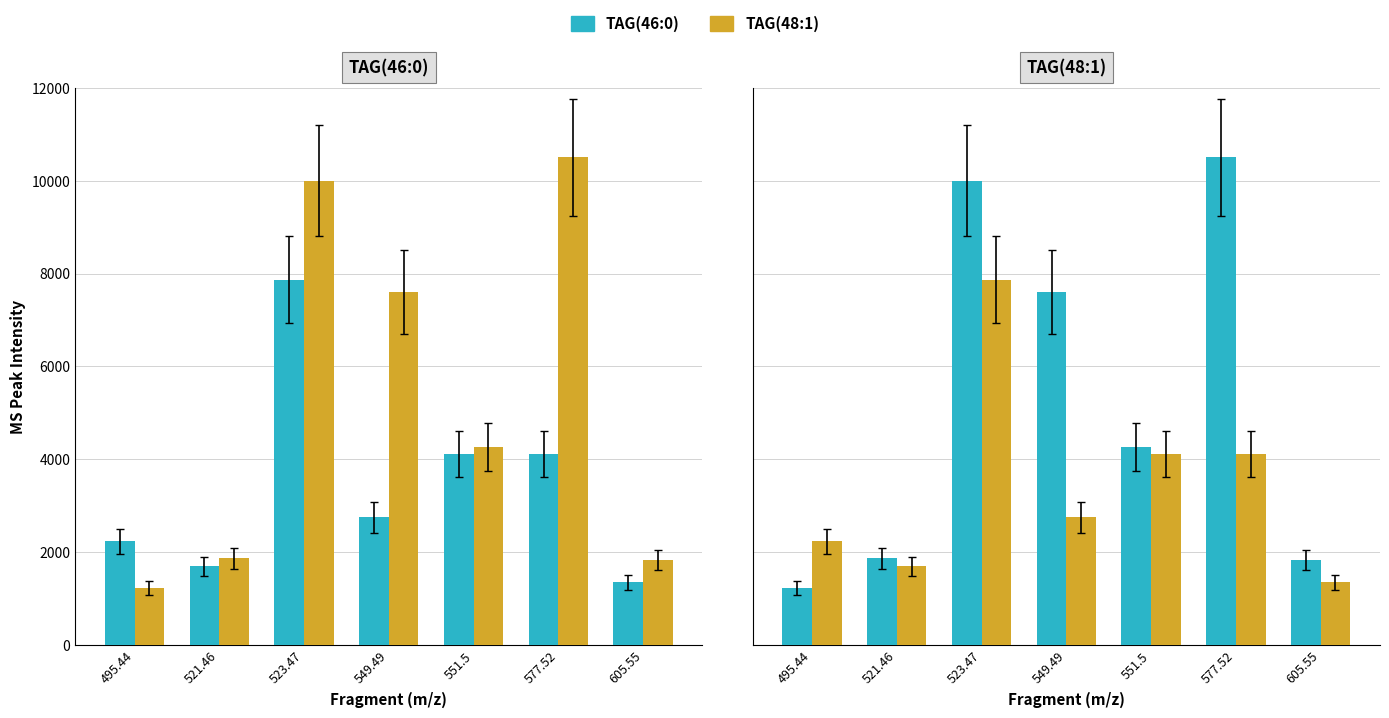

Reading right to left, transcribe all the data shown in this chart.

TAG(46:0): 1830	10500	4270	7600	10000	1870	1230
TAG(48:1): 1350	4120	4120	2750	7870	1700	2230